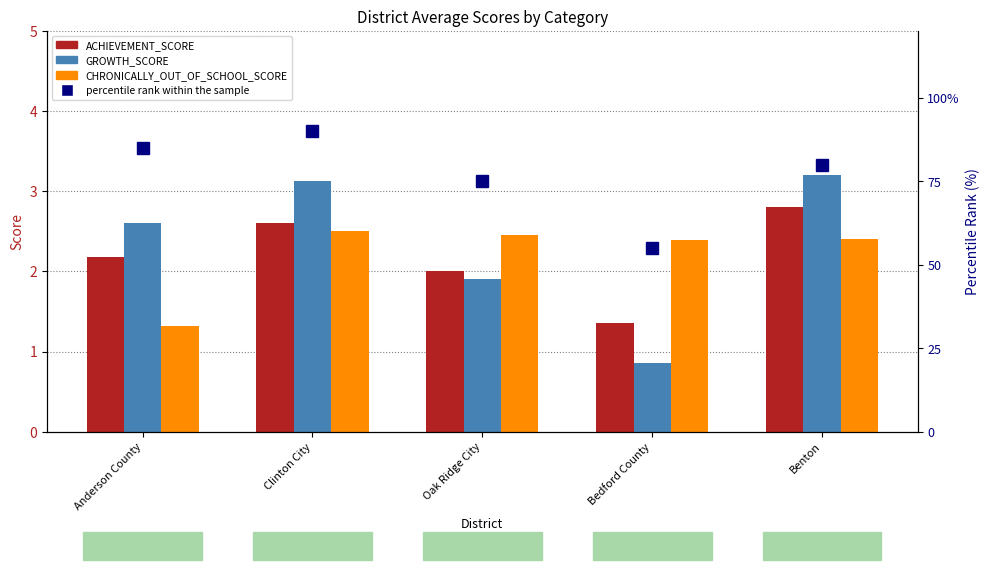

At which label does GROWTH_SCORE first exceed 2?

Anderson County